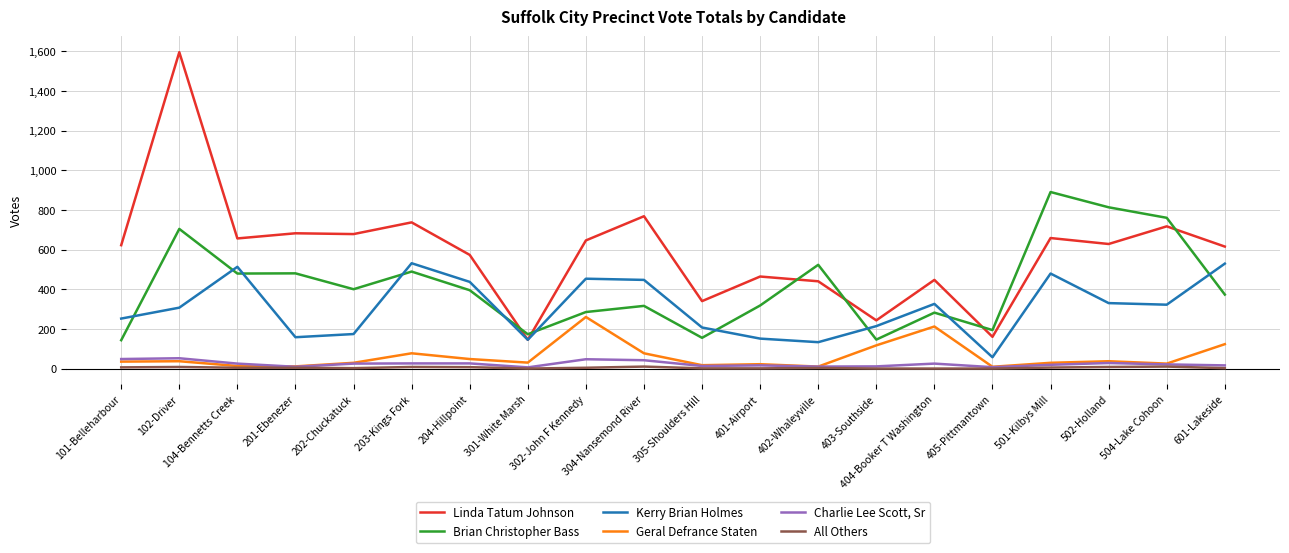

At which category does Brian Christopher Bass reach its first local peak?

102-Driver